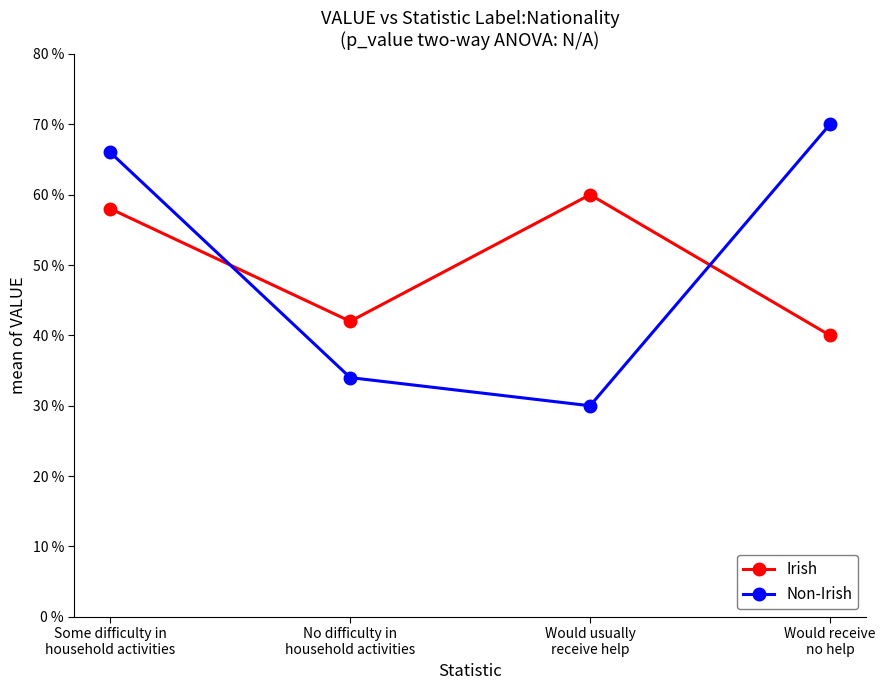

What is the greatest value displayed?

70